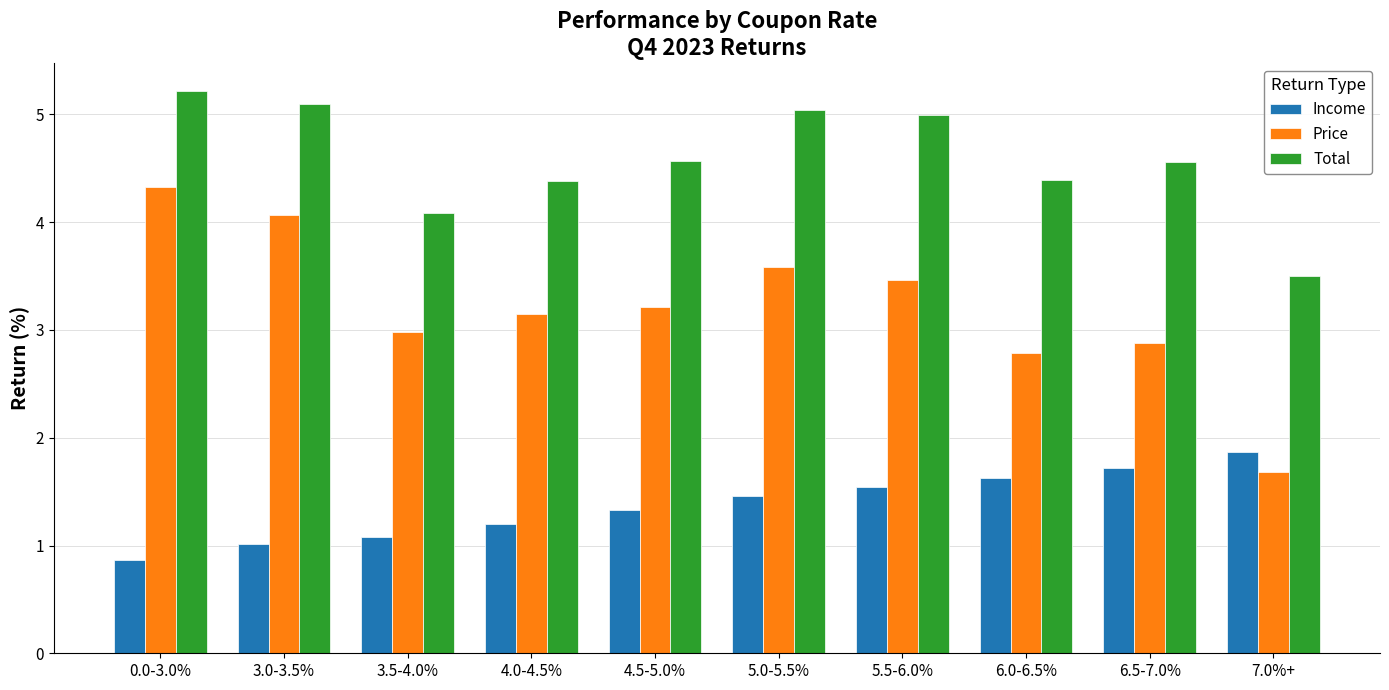

What is the label of the 10th bar from the left?

7.0%+